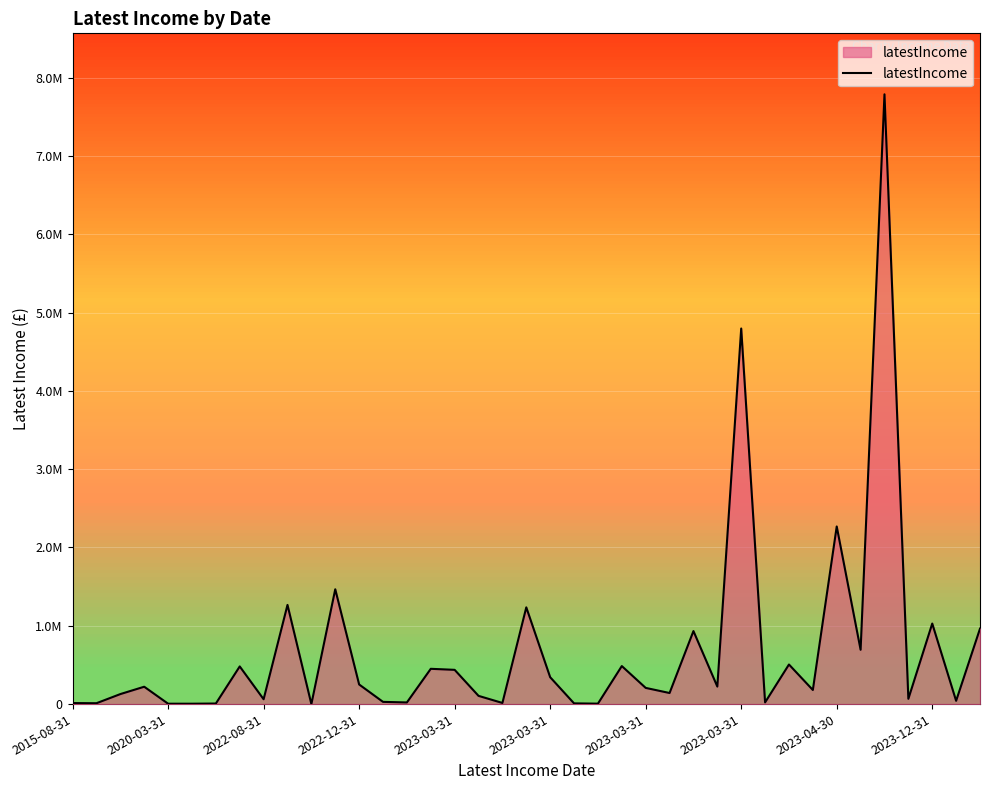

Rank the categories by value from highest to lowest.

34, 28, 32, 11, 2023-12-31, 19, 36, 38, 26, 33, 30, 23, 2023-03-31, 15, 16, 20, 12, 27, 2022-12-31, 24, 31, 25, 2022-08-31, 17, 35, 2023-04-30, 37, 13, 29, 14, 18, 2015-08-31, 2020-03-31, 21, 2023-03-31, 22, 2023-03-31, 2023-03-31, 10